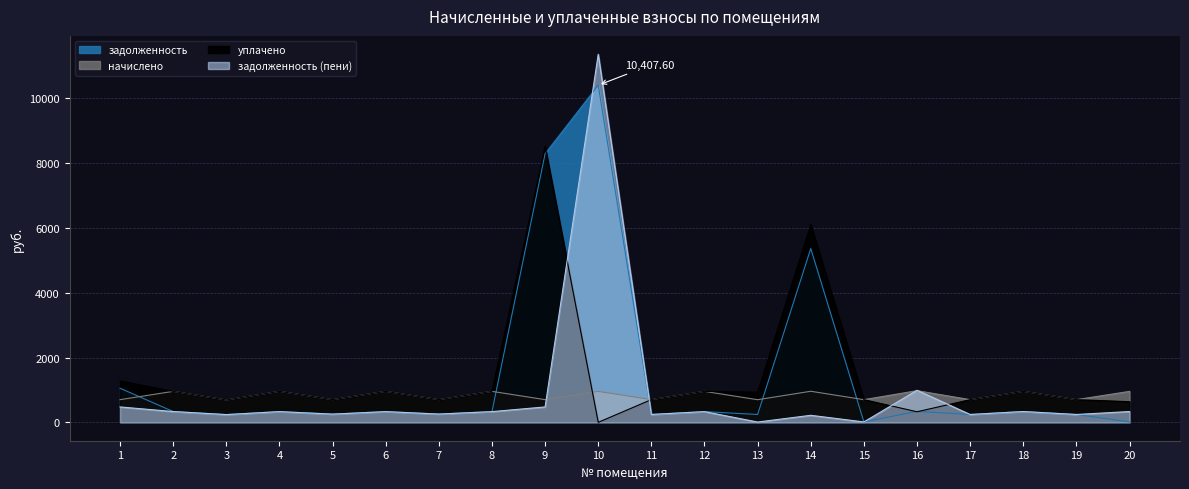

What is the sum of all начислено values?

16570.0